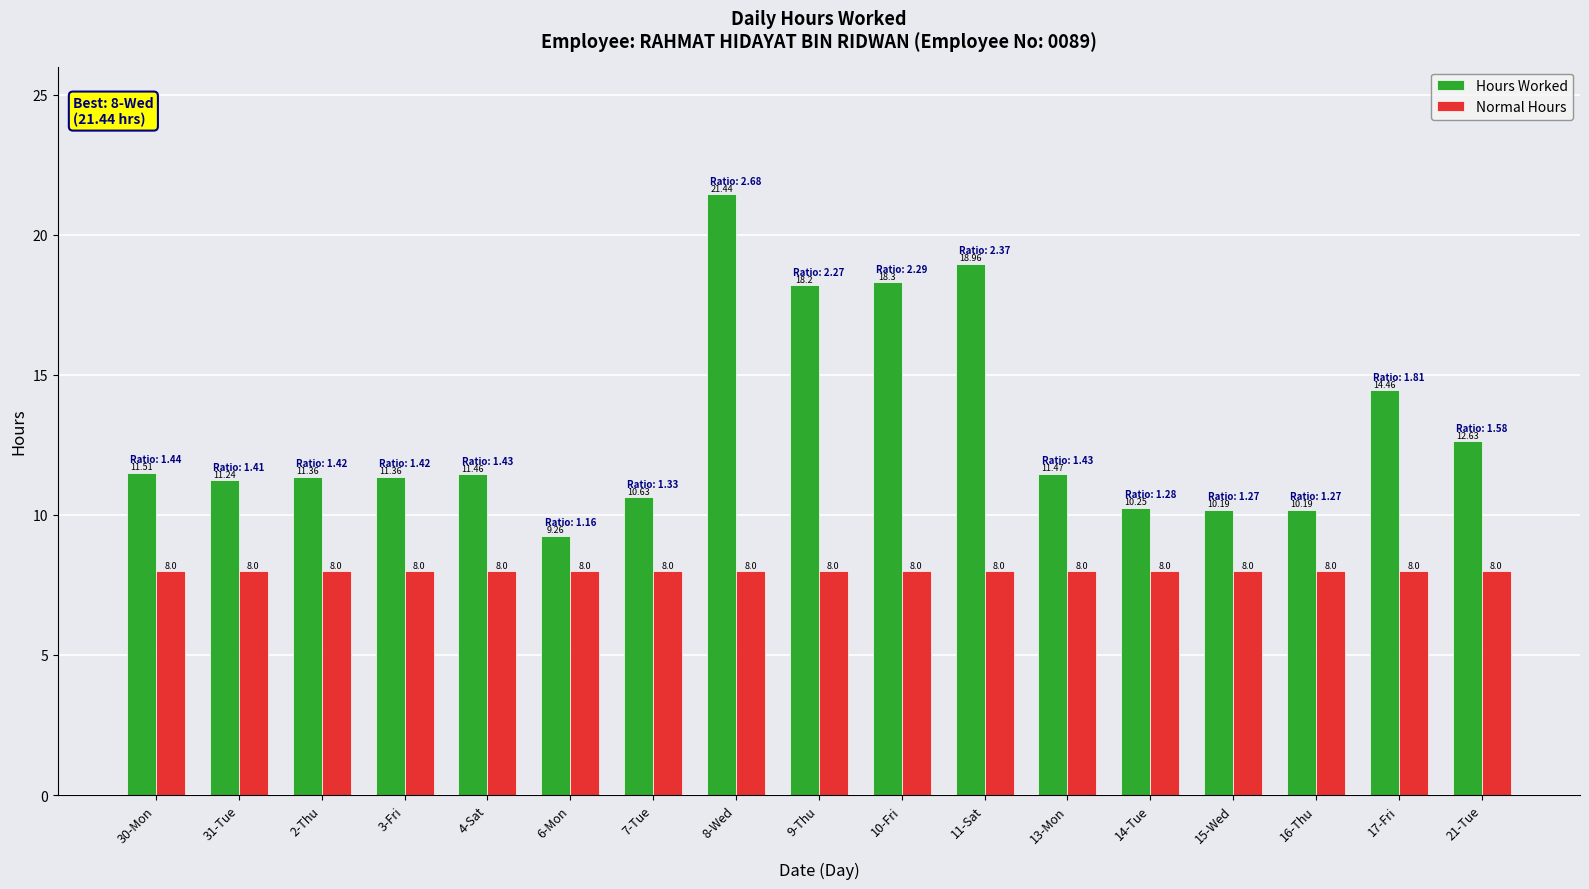

What is the sum of all Normal Hours values?

136.0